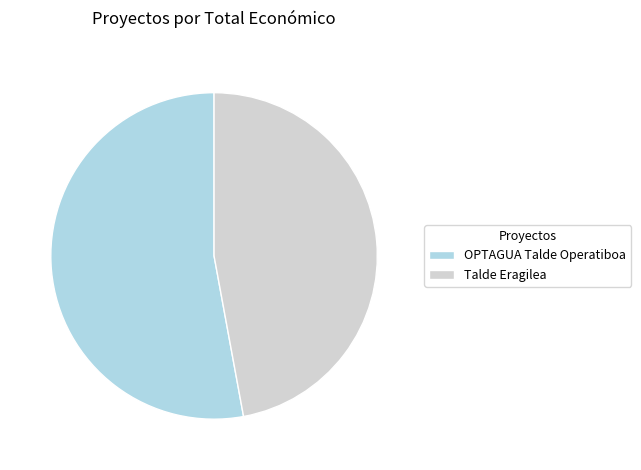

What is the ratio of the value at OPTAGUA Talde Operatiboa to the value at Talde Eragilea?

1.1